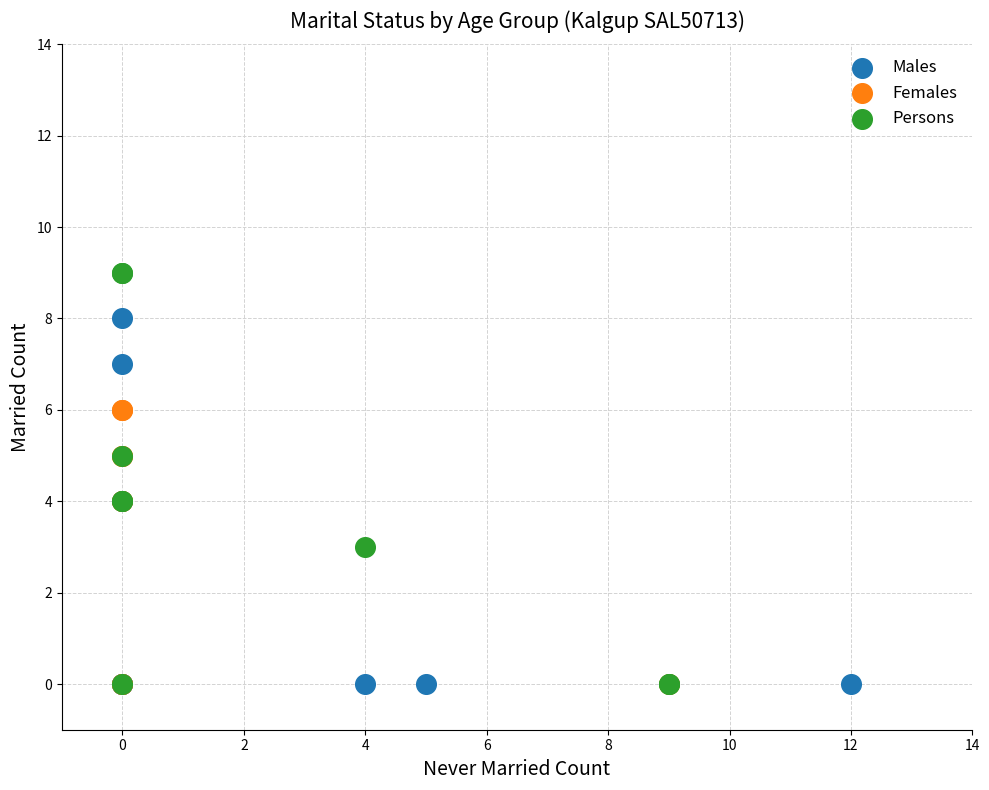

Which series has the widest spread of Y values?

Persons